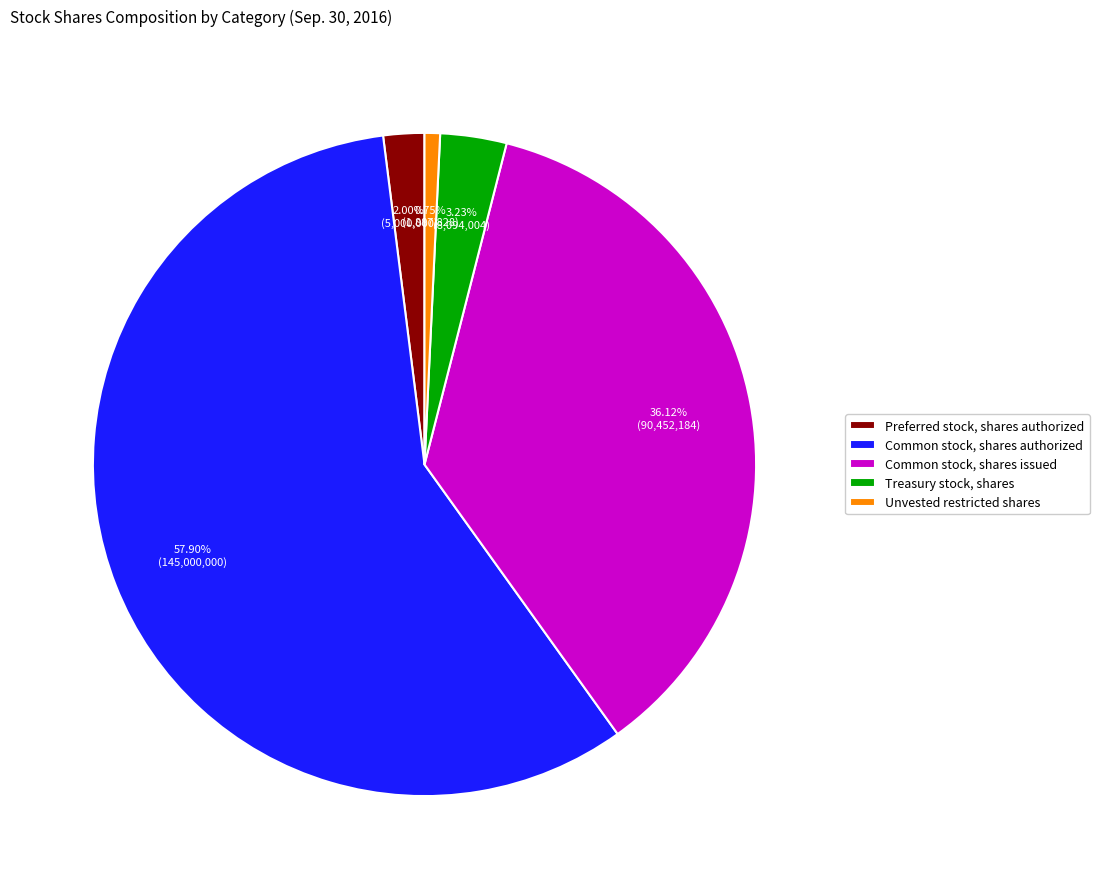

How many slices are in this pie chart?

5